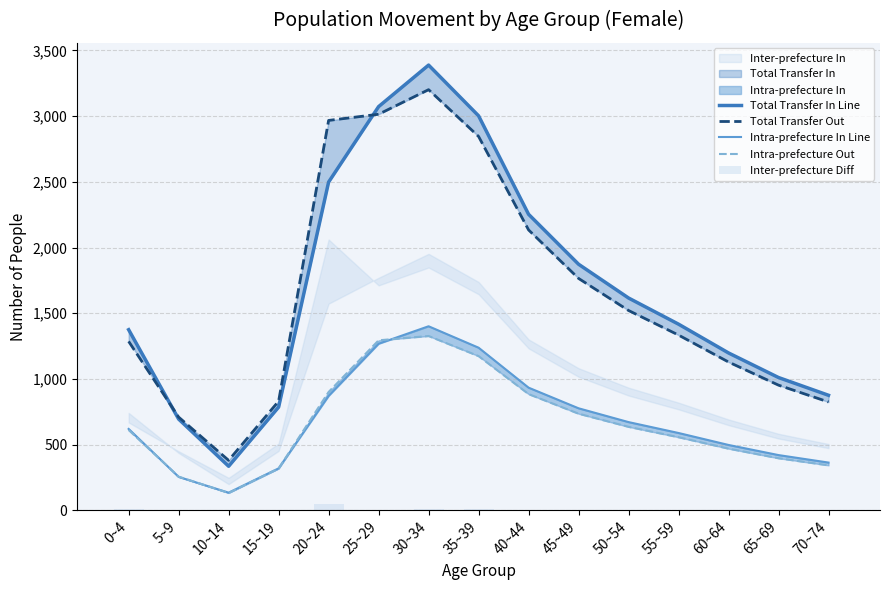

What is the total value across all series at 0~4?

3900.3